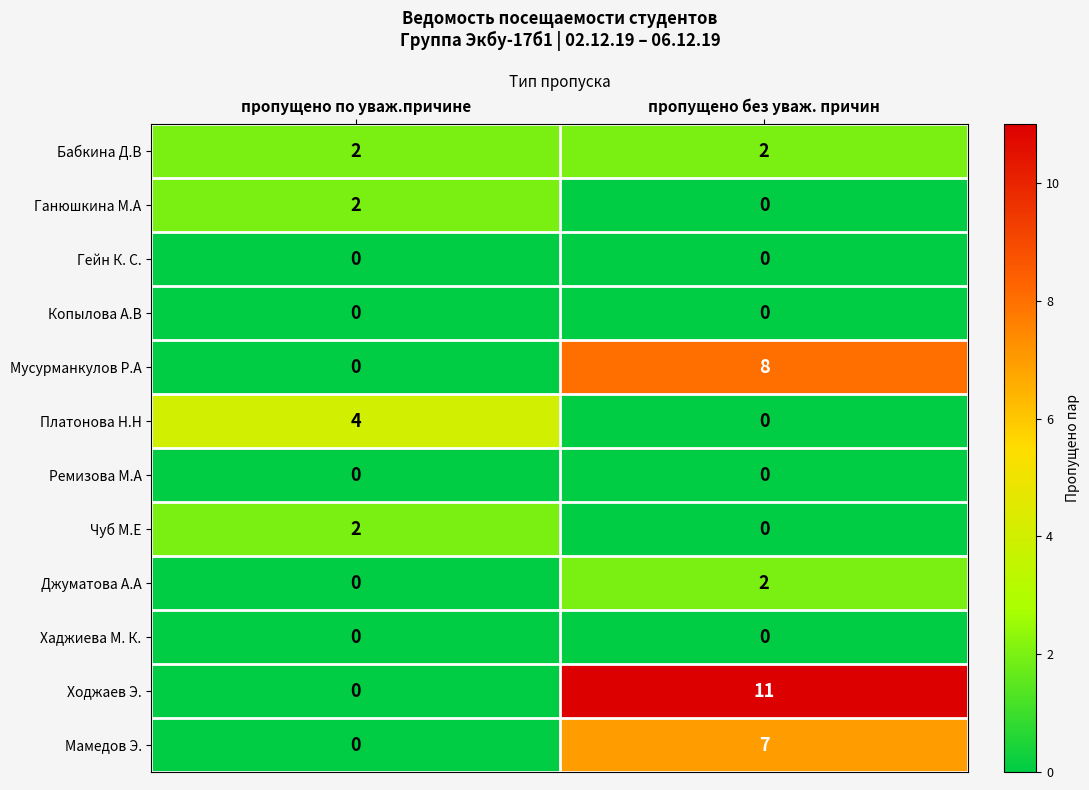

List the labels in order of Джуматова А.А value, largest first.

пропущено без уваж. причин, пропущено по уваж.причине